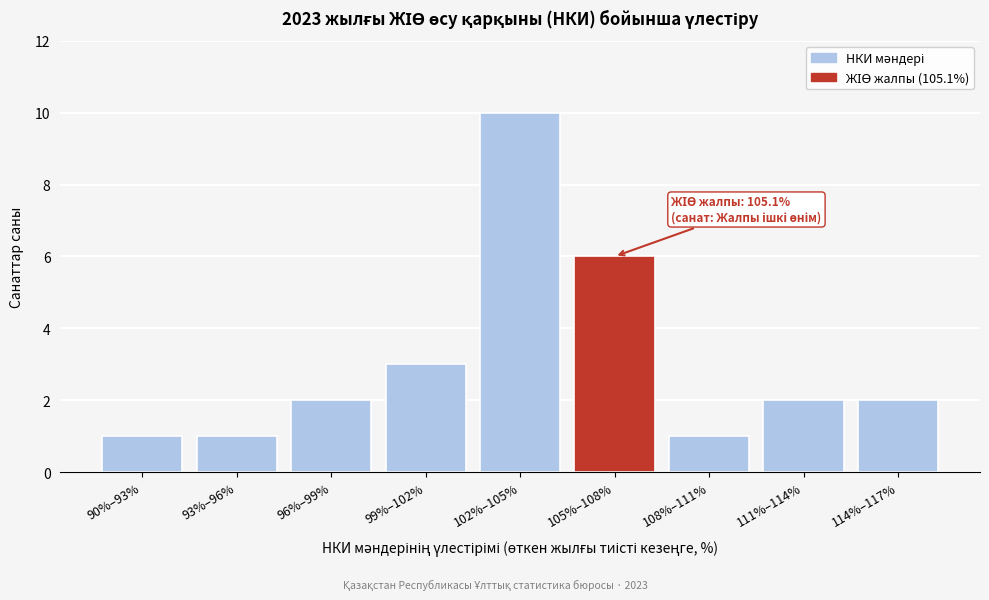

Reading left to right, list all the values displayed in this chart.

1	1	2	3	10	6	1	2	2